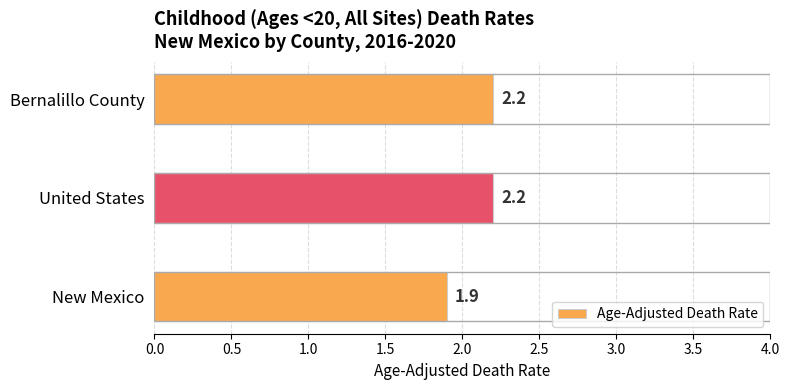

What is the sum of all values?

6.3